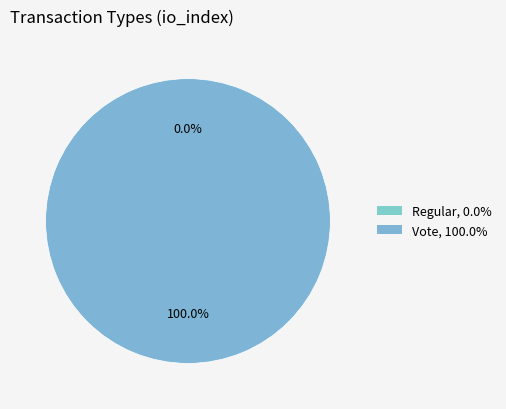

Rank the categories by value from highest to lowest.

Vote, Regular